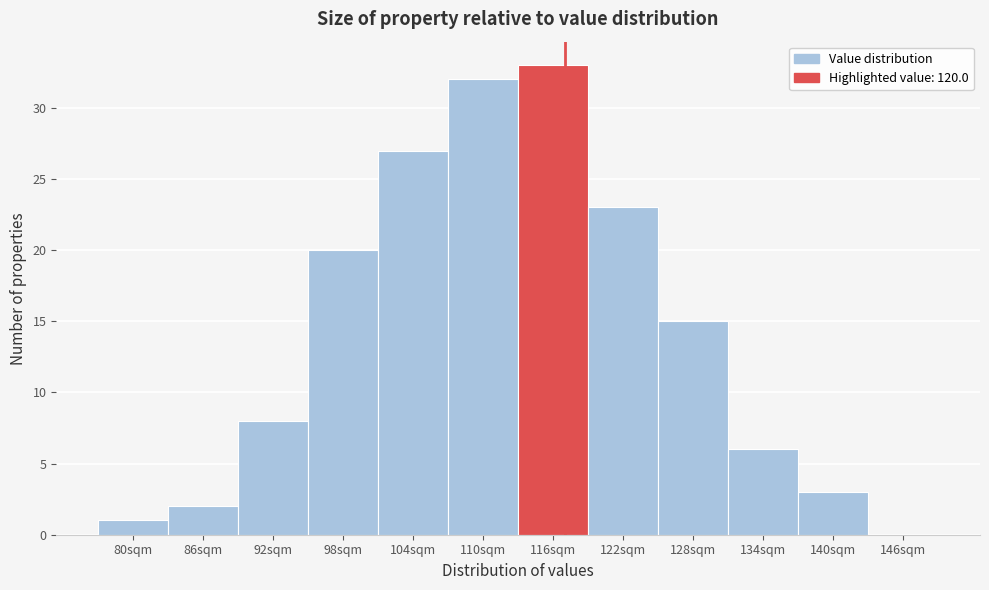

Reading left to right, extract all data points from this chart.

80sqm=1	86sqm=2	92sqm=8	98sqm=20	104sqm=27	110sqm=32	116sqm=33	122sqm=23	128sqm=15	134sqm=6	140sqm=3	146sqm=0